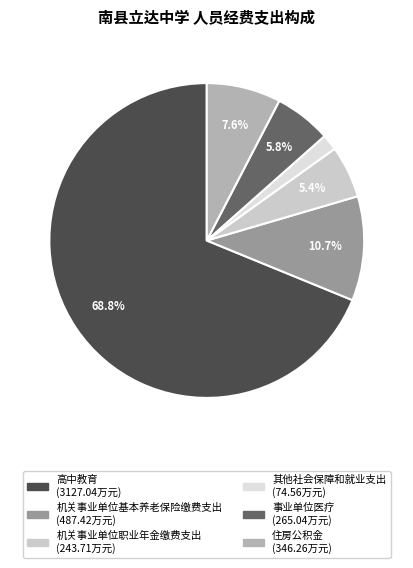

To the nearest percent, what percentage of the pie is 其他社会保障和就业支出?

2%